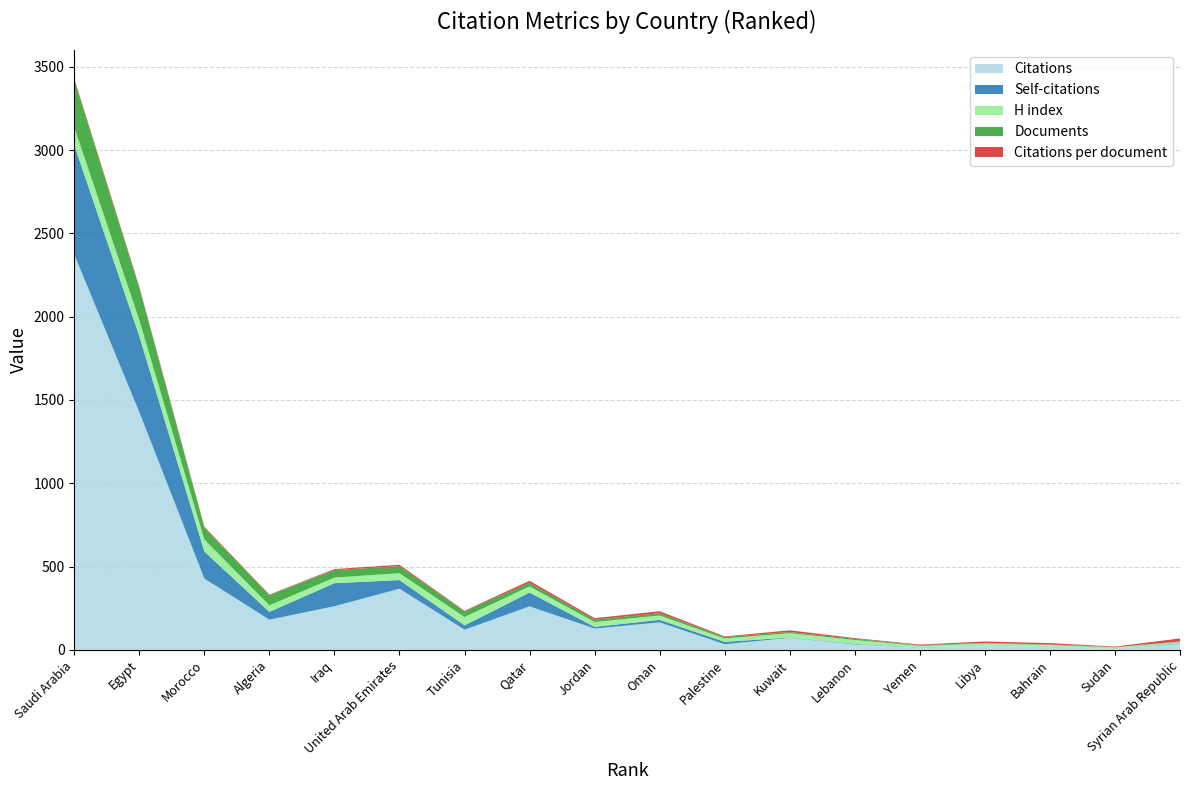

Reading right to left, extract all data points from this chart.

Citations: 37.0	5.0	17.0	25.0	14.0	33.0	72.0	34.0	165.0	128.0	261.0	121.0	367.0	262.0	181.0	428.0	1427.0	2373.0
Self-citations: 3.0	0.0	1.0	0.0	1.0	3.0	2.0	14.0	15.0	10.0	83.0	26.0	52.0	138.0	47.0	162.0	456.0	656.0
H index: 8.0	10.0	12.0	14.0	9.0	23.0	26.0	20.0	26.0	29.0	37.0	50.0	41.0	34.0	39.0	72.0	96.0	108.0
Documents: 2.0	2.0	2.0	3.0	4.0	7.0	7.0	9.0	14.0	14.0	21.0	34.0	42.0	45.0	62.0	71.0	193.0	284.0
Citations per document: 18.5	2.5	8.5	8.3	3.5	4.7	10.3	3.8	11.8	9.1	12.4	3.6	8.7	5.8	2.9	6.0	7.4	8.4